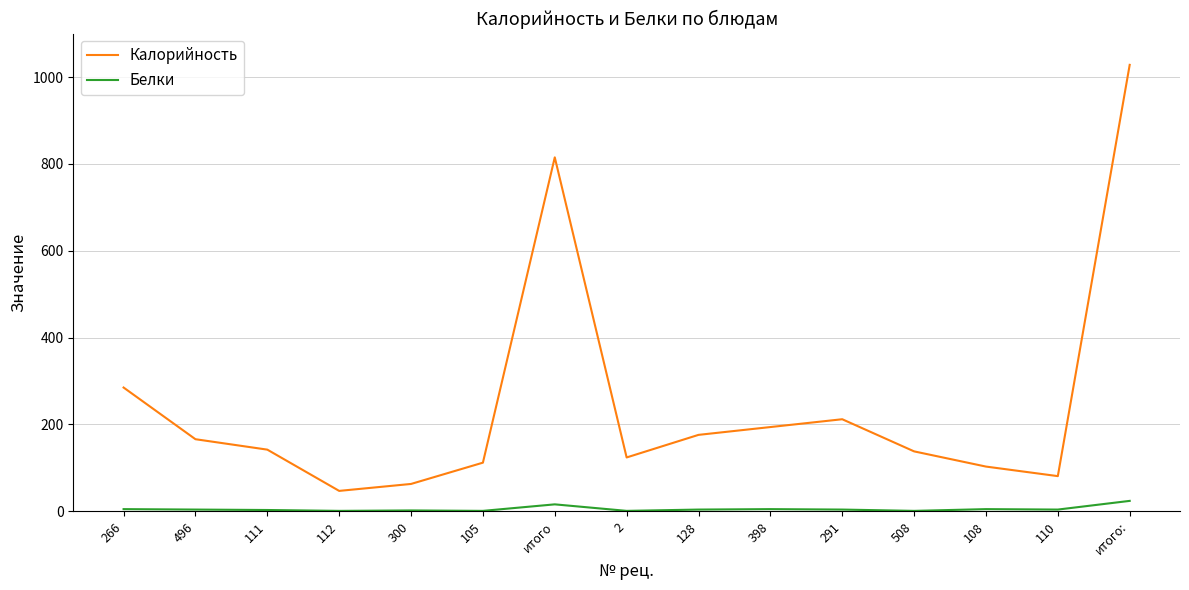

Is this an area chart (filled region under the line)?

No